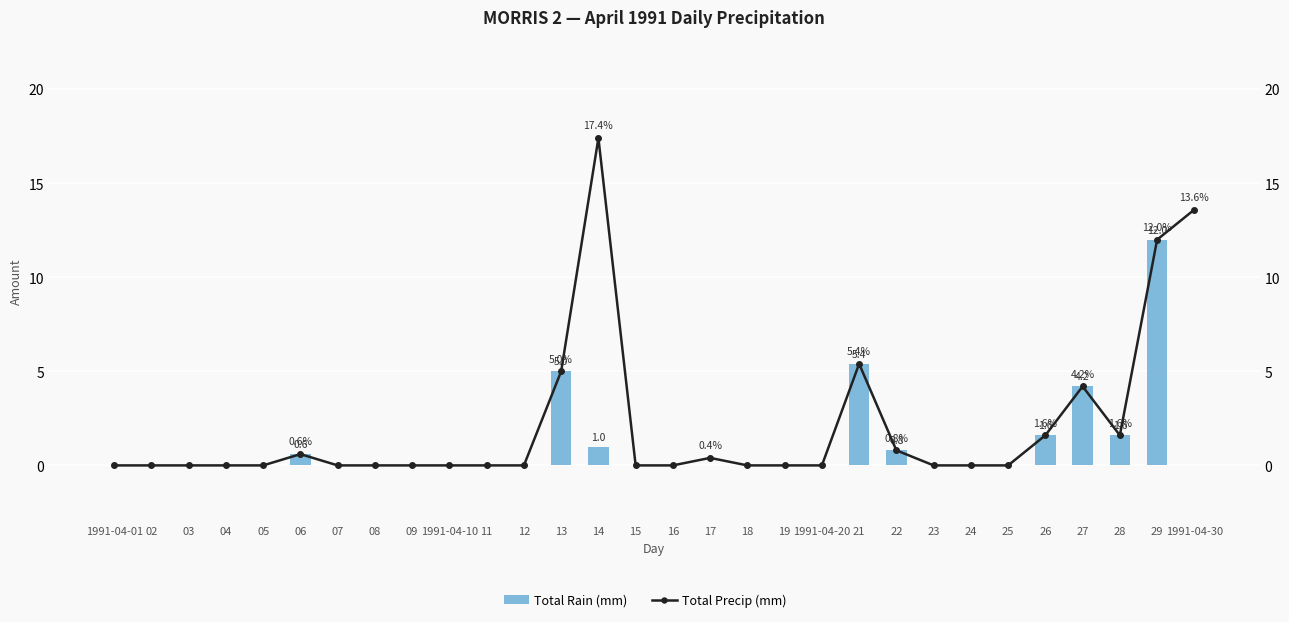

What are all the series names shown in the legend?

Total Rain (mm), Total Precip (mm)